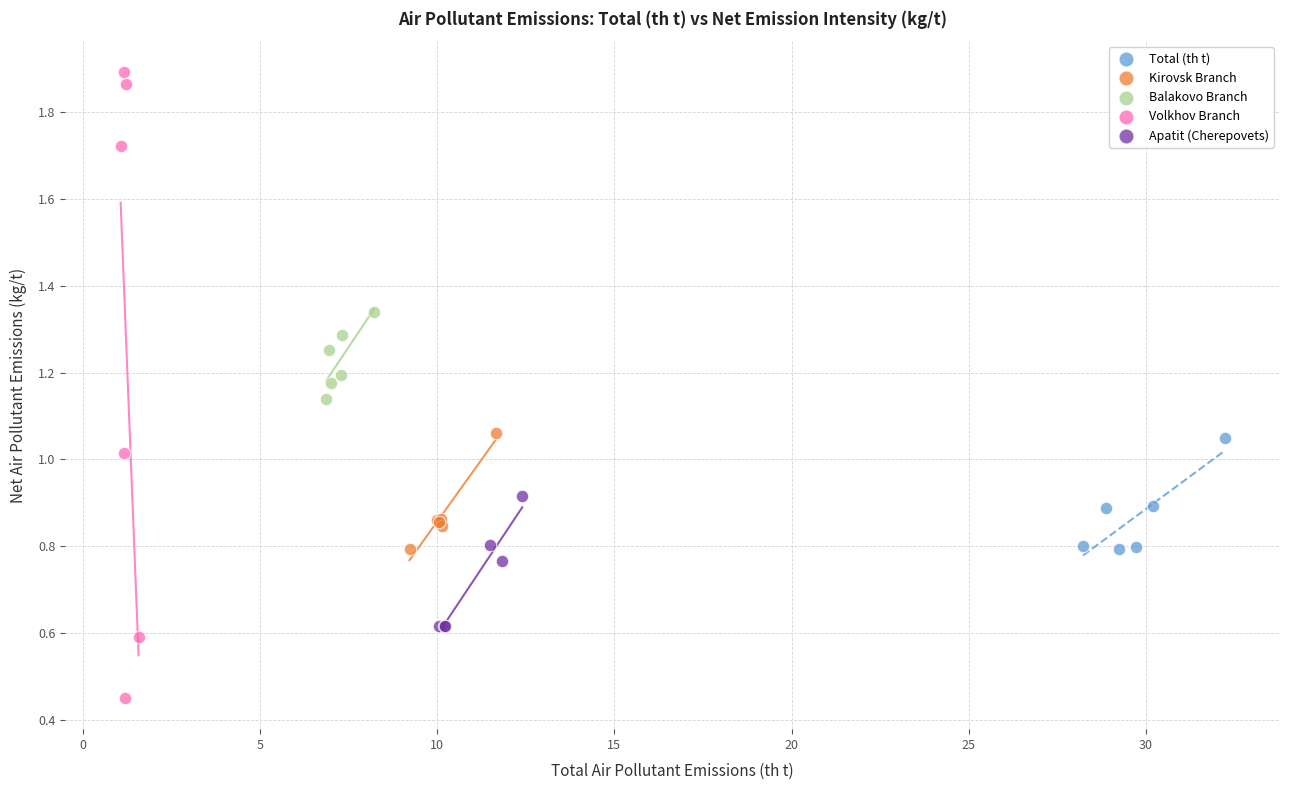

Which series has the largest Y range (max minus min)?

Volkhov Branch